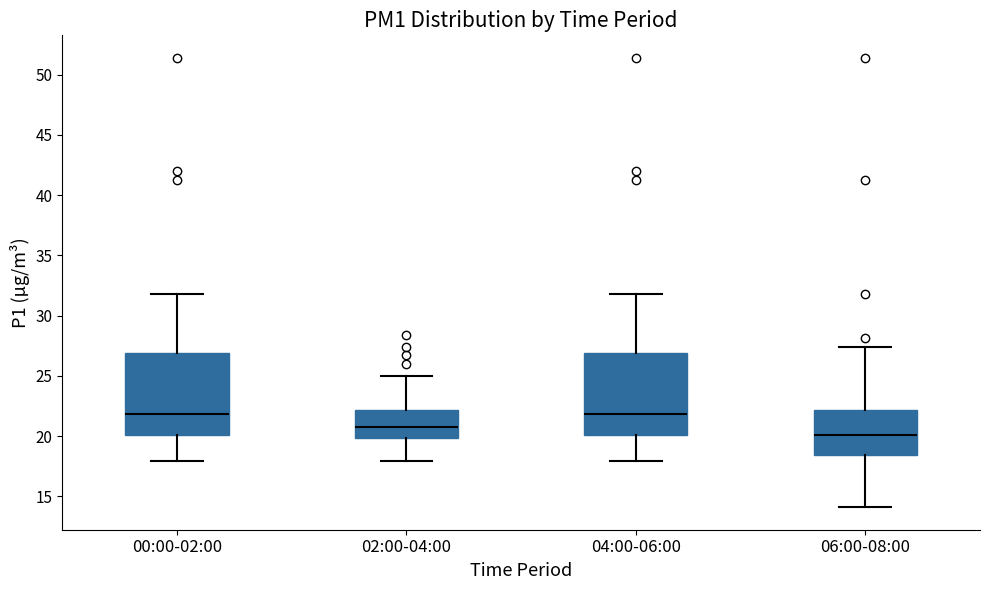

Reading left to right, read every box against the y-axis: the position of its median line, the range the box covers, and the ends of its whiskers. The values are not printed on the chart, so give them approximately, as read against the axis.

00:00-02:00: median 22.0, box 20.0 to 27.0, whiskers 18.0 to 32.0
02:00-04:00: median 21.0, box 20.0 to 22.0, whiskers 18.0 to 25.0
04:00-06:00: median 22.0, box 20.0 to 27.0, whiskers 18.0 to 32.0
06:00-08:00: median 20.0, box 18.5 to 22.0, whiskers 14.0 to 27.5